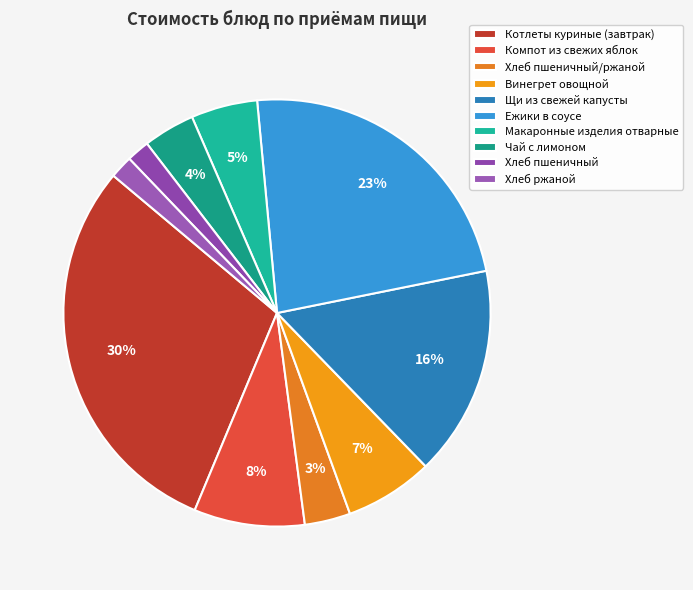

What percentage is the Ежики в соусе slice, to the nearest percent?

23%